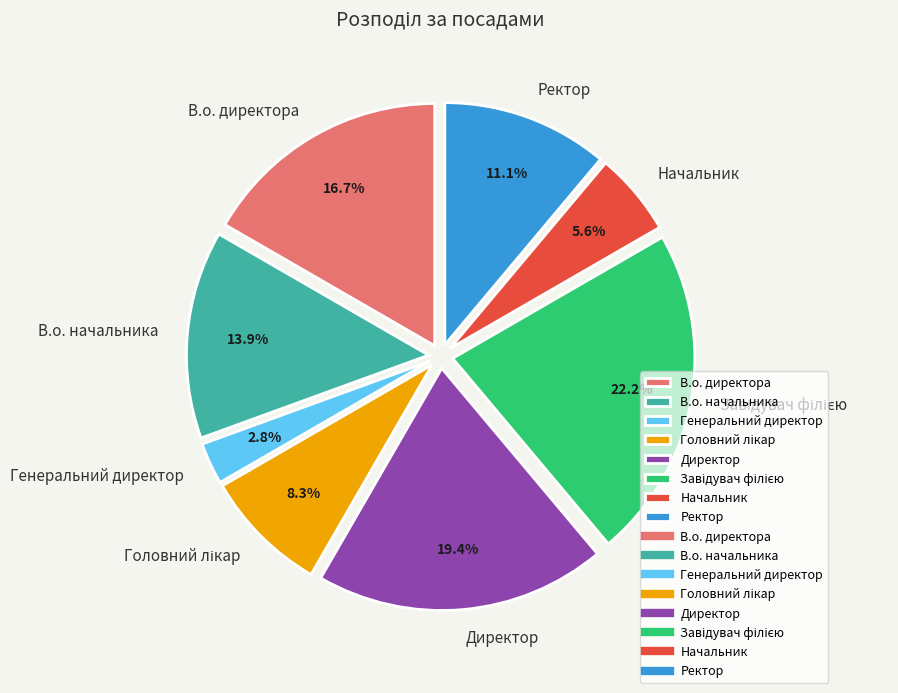

Is there a majority slice in this chart?

No